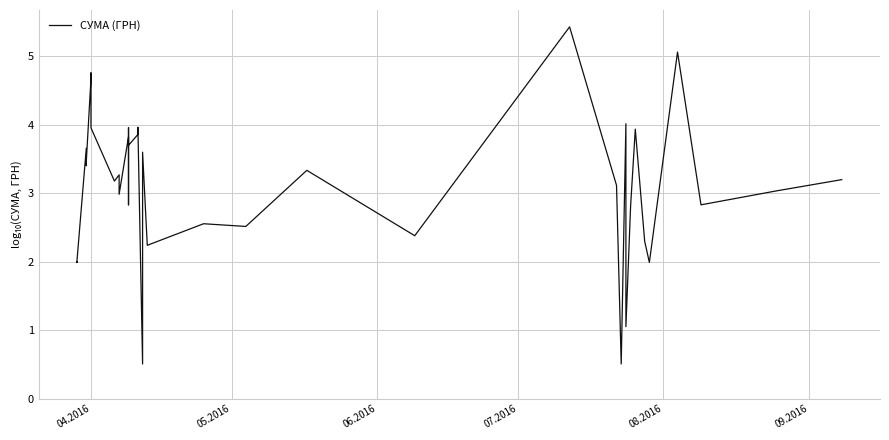

What is the difference between the maximum and minimum values?

4.9